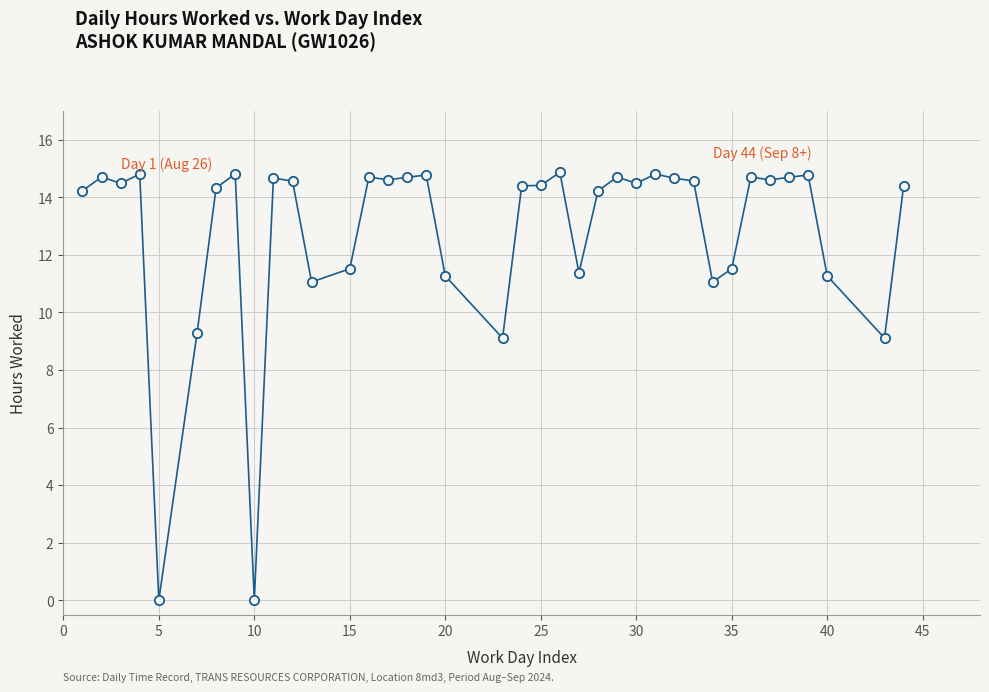

What is the range of Y values (max minus min)?

14.9